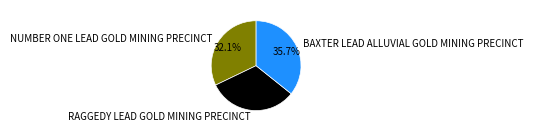

What portion of the pie excludes NUMBER ONE LEAD GOLD MINING PRECINCT?

67.9%